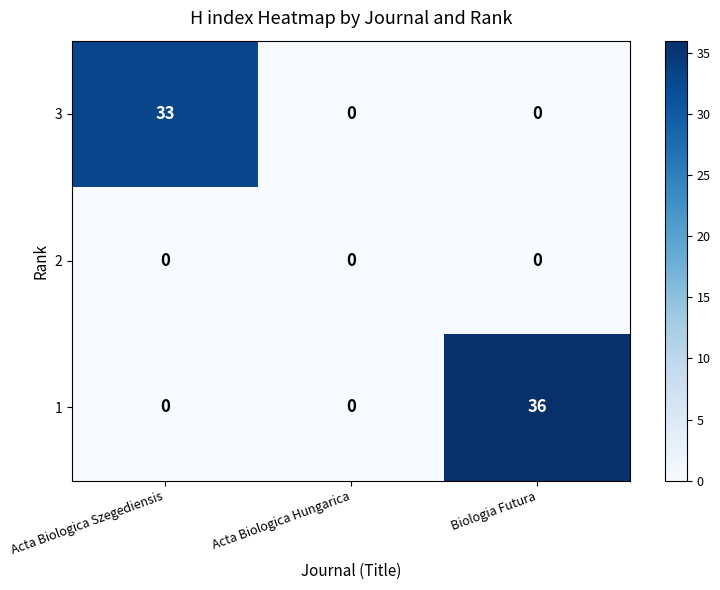

Which series has the largest total across all categories?

1